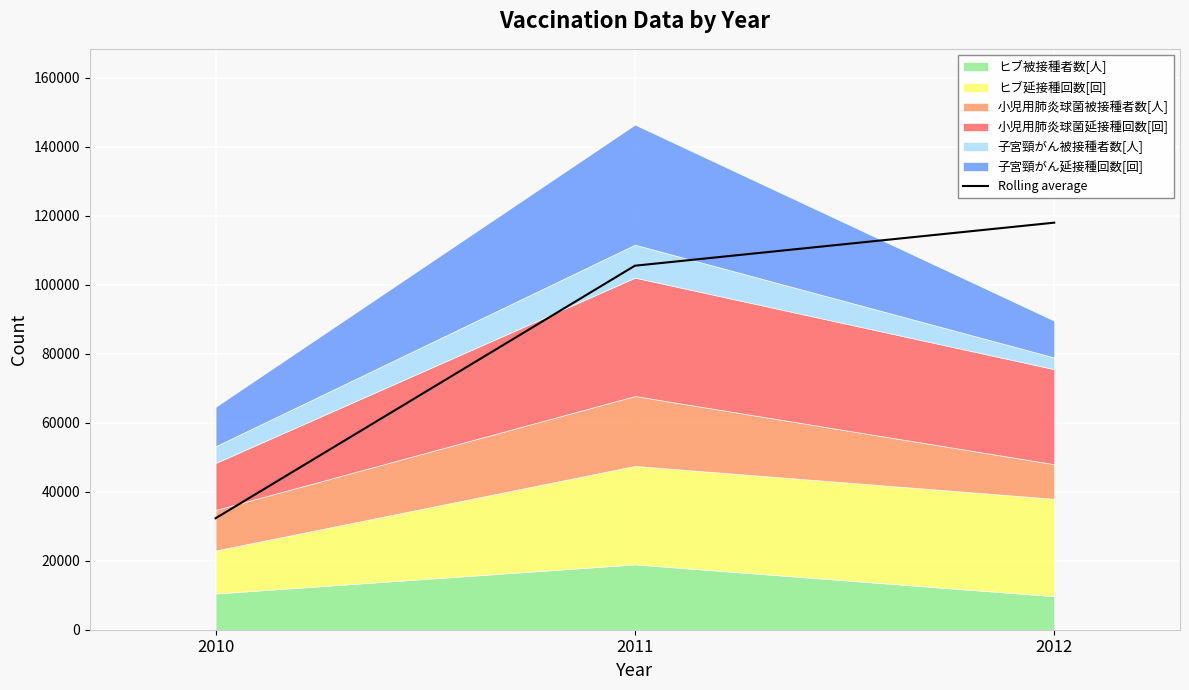

What is the value of the 2nd point from the left?

105483